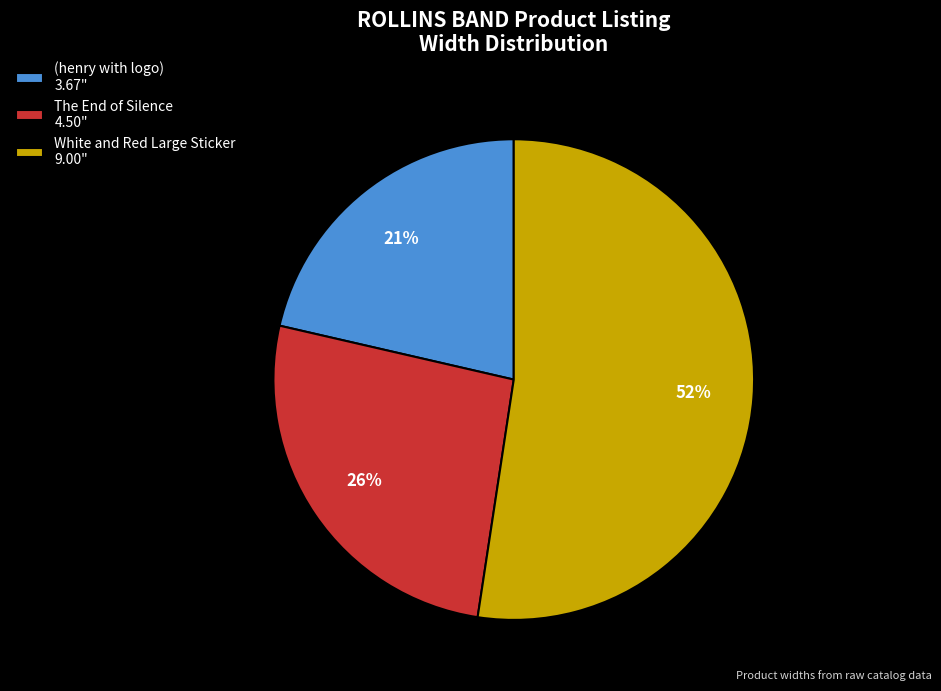

Which category has the biggest portion of the pie?

White and Red Large Sticker